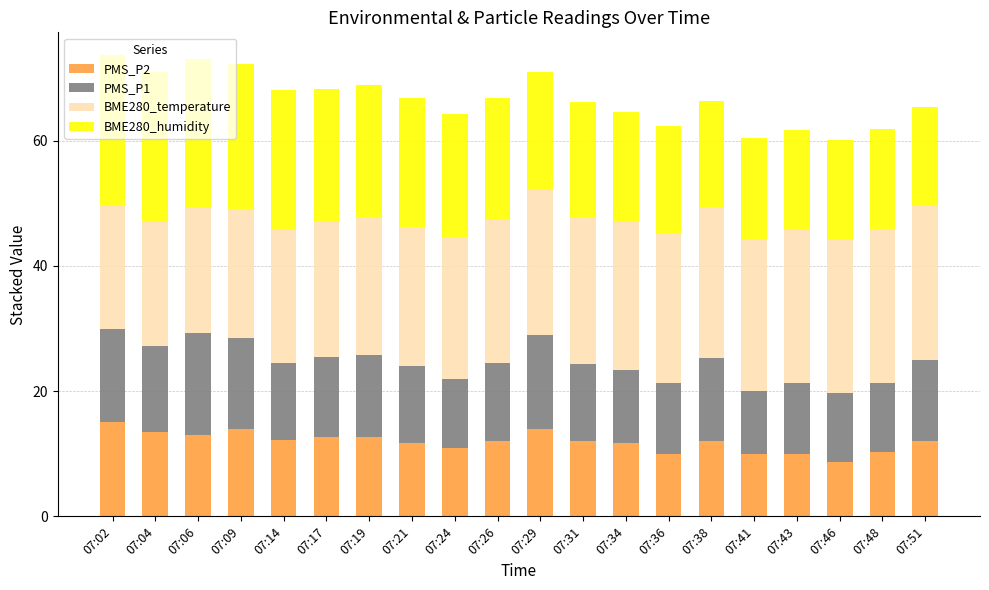

What is the minimum value for PMS_P2?

8.7